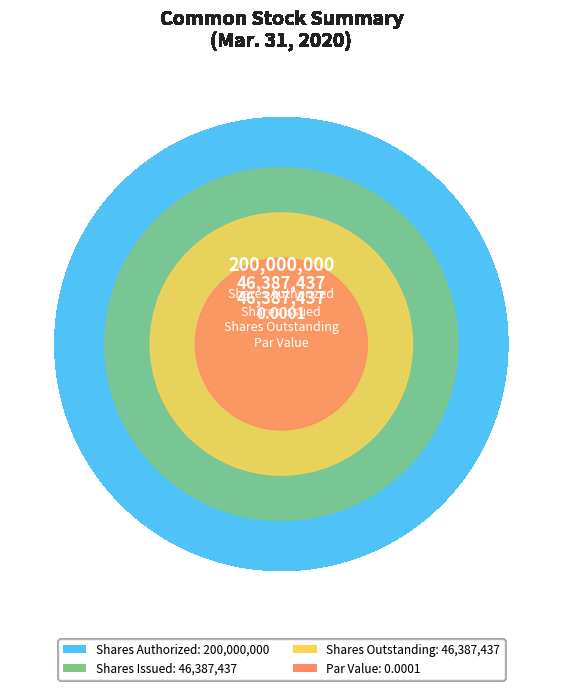

Is Common stock, shares authorized (in shares) the majority of the pie?

Yes